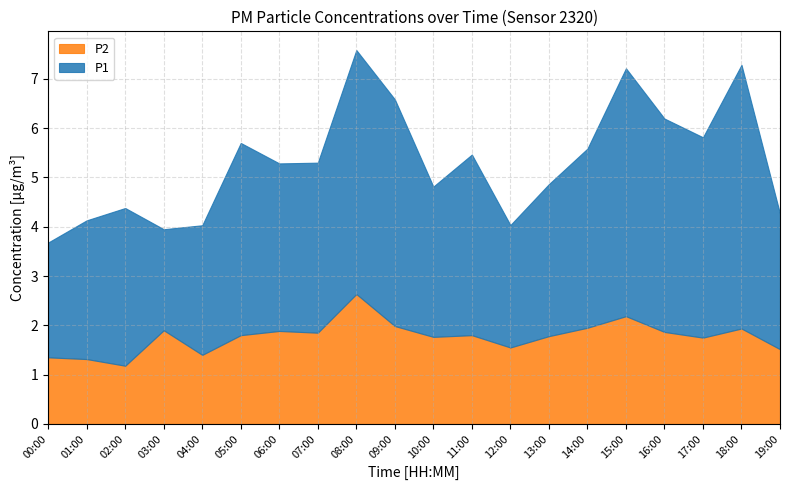

How many series are shown in this chart?

2